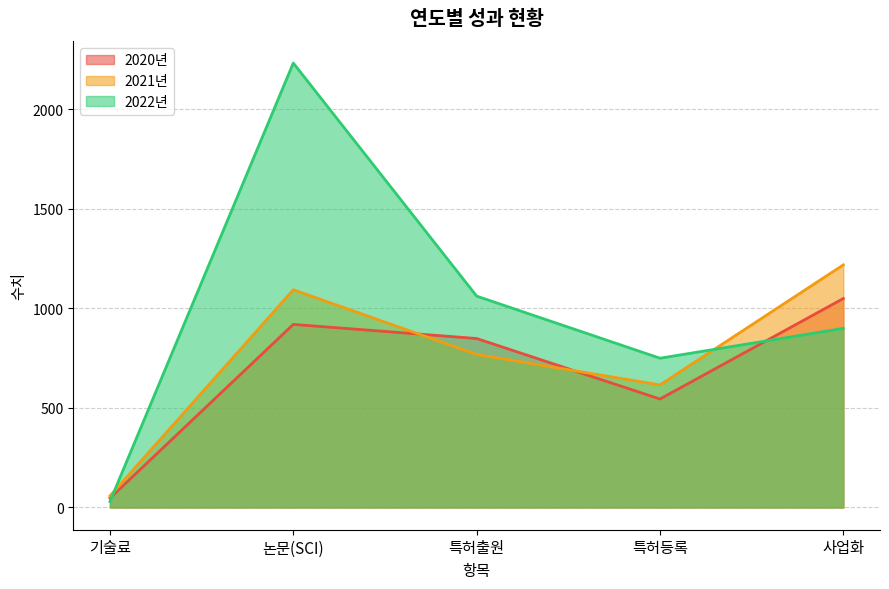

What is the label of the 3rd point from the left?

특허출원